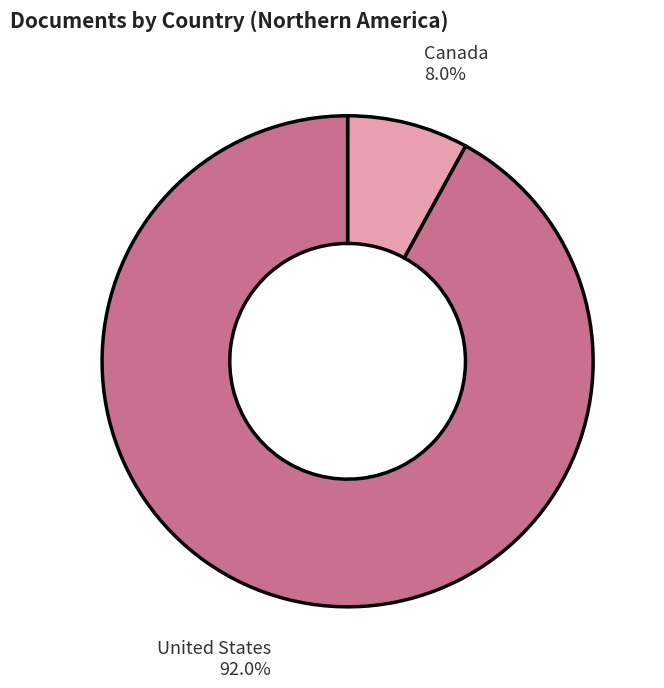

What is the majority slice?

United States